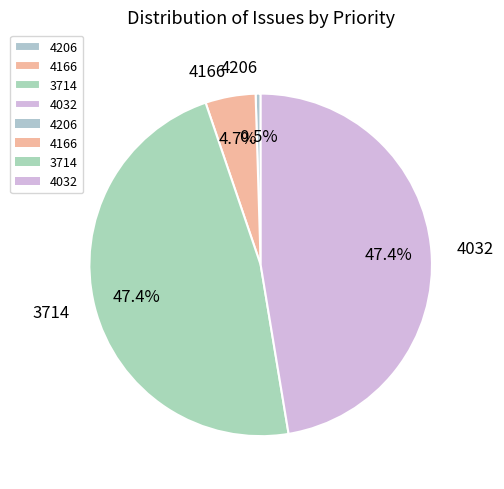

Is it true that 3714 is 48% of the pie?

True